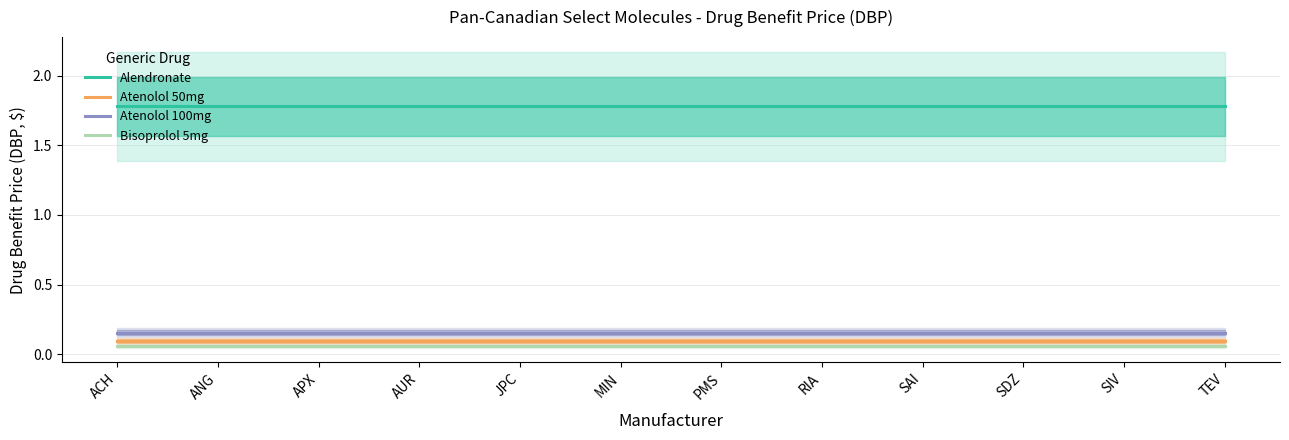

Reading right to left, what are all the values shown in this chart?

Alendronate: TEV=1.8	SIV=1.8	SDZ=1.8	SAI=1.8	RIA=1.8	PMS=1.8	MIN=1.8	JPC=1.8	AUR=1.8	APX=1.8	ANG=1.8	ACH=1.8
Atenolol 50mg: TEV=0.1	SIV=0.1	SDZ=0.1	SAI=0.1	RIA=0.1	PMS=0.1	MIN=0.1	JPC=0.1	AUR=0.1	APX=0.1	ANG=0.1	ACH=0.1
Atenolol 100mg: TEV=0.2	SIV=0.2	SDZ=0.2	SAI=0.2	RIA=0.2	PMS=0.2	MIN=0.2	JPC=0.2	AUR=0.2	APX=0.2	ANG=0.2	ACH=0.2
Bisoprolol 5mg: TEV=0.1	SIV=0.1	SDZ=0.1	SAI=0.1	RIA=0.1	PMS=0.1	MIN=0.1	JPC=0.1	AUR=0.1	APX=0.1	ANG=0.1	ACH=0.1